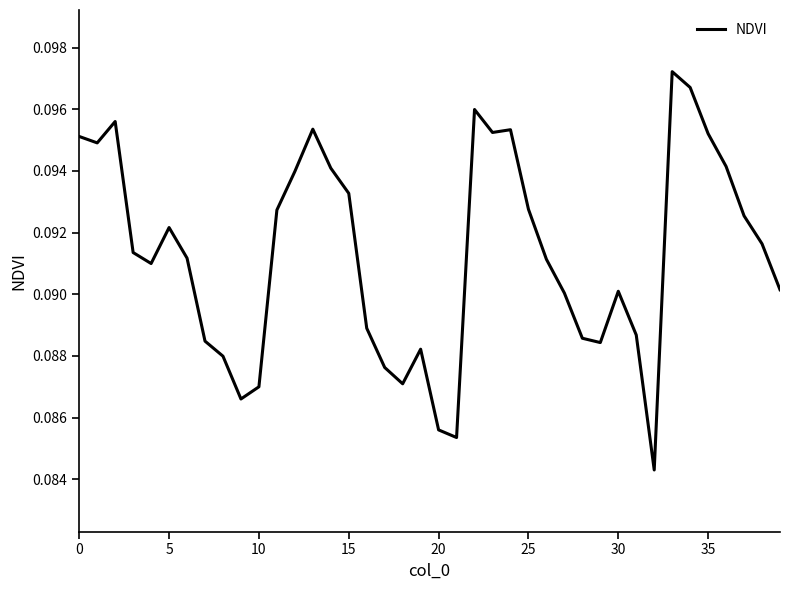

At which category does the chart reach its minimum across all series?

32